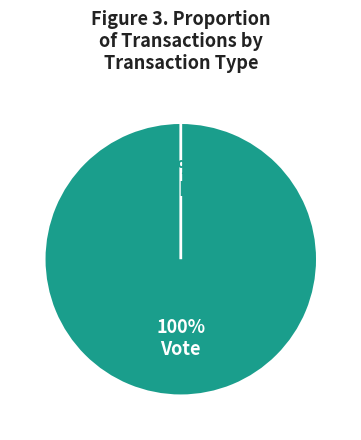

To the nearest percent, what is the difference between the Vote and Ticket slice percentages?

100%